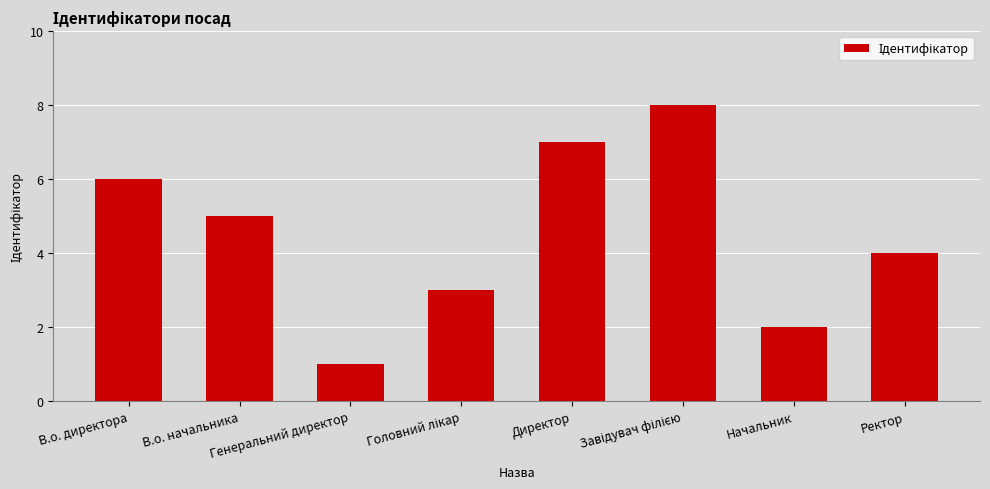

True or false: the data shows 11 at Директор.

False